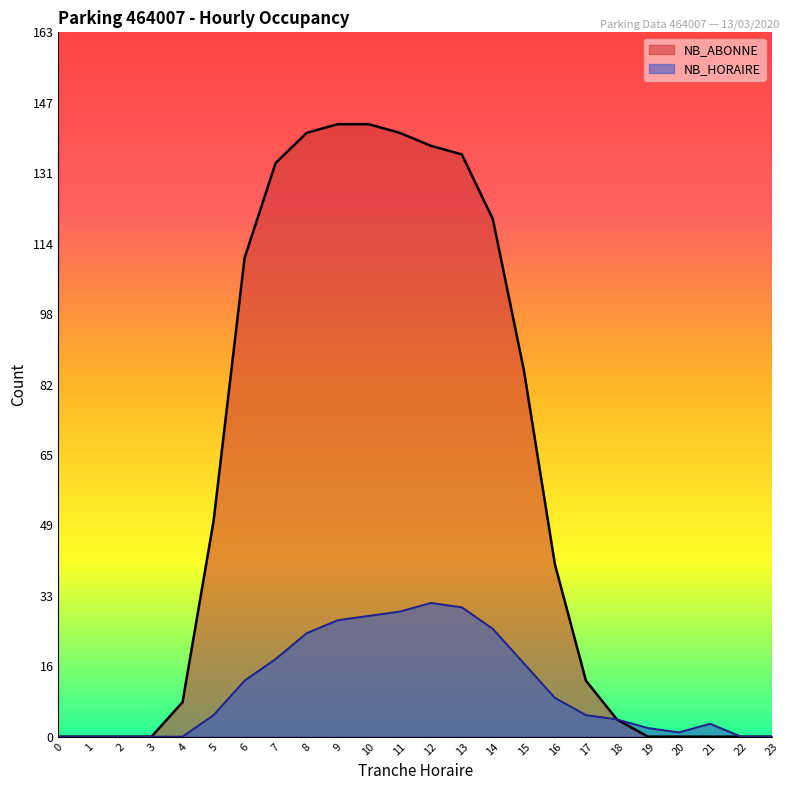

True or false: NB_HORAIRE and NB_ABONNE intersect in this chart.

False